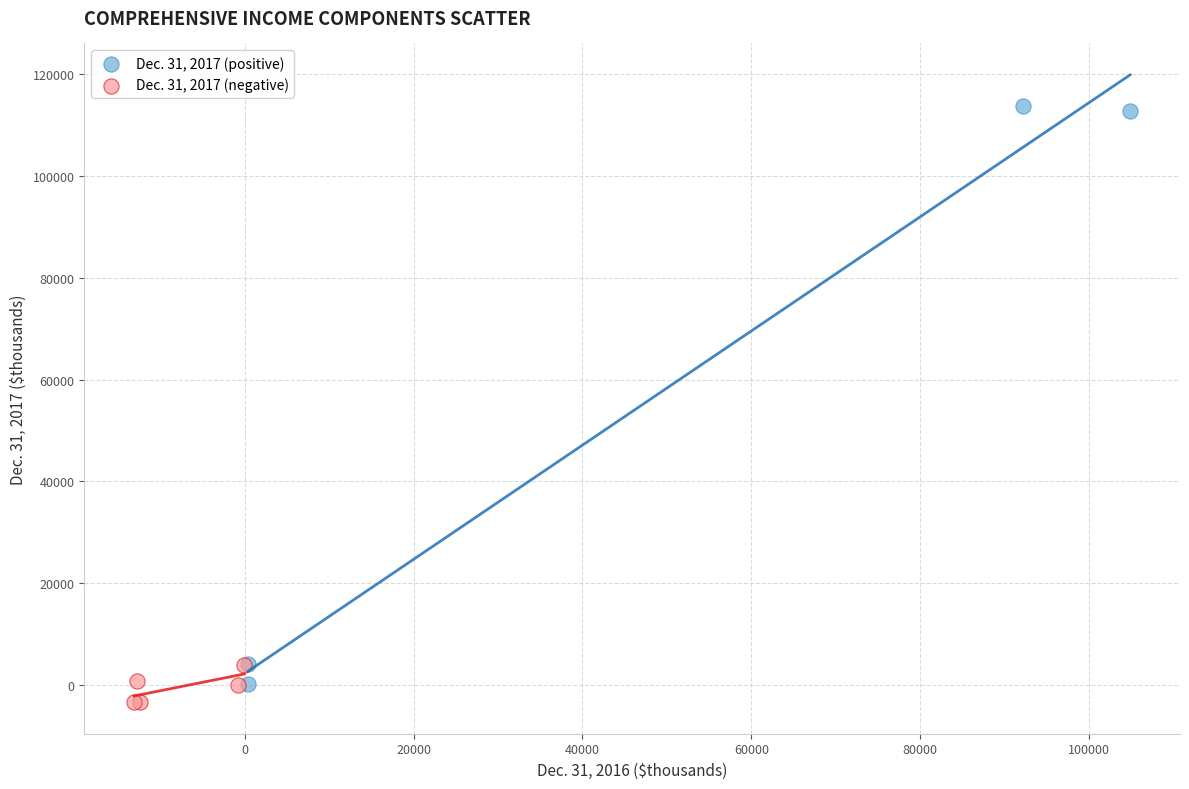

Which series has the widest spread of Y values?

Dec. 31, 2017 (positive)